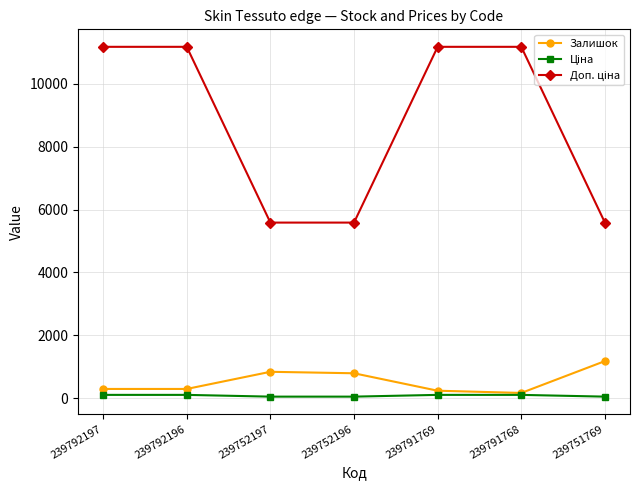

In Залишок, how many points are higher than both neighbors (excluding endpoints)?

1